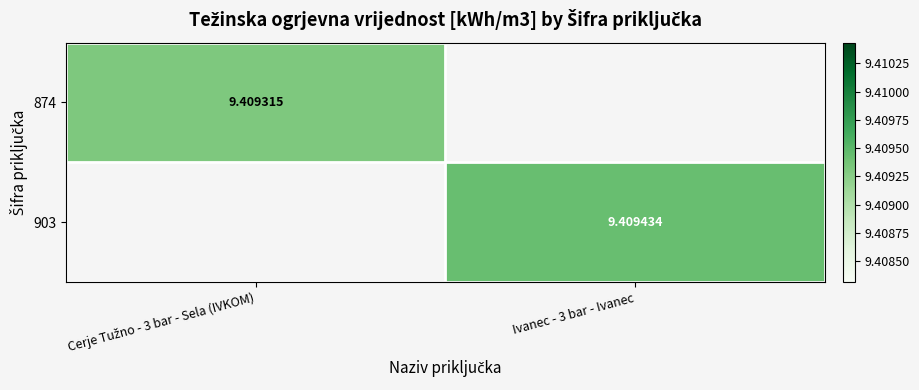

At how many categories does at least one series exceed 9?

2